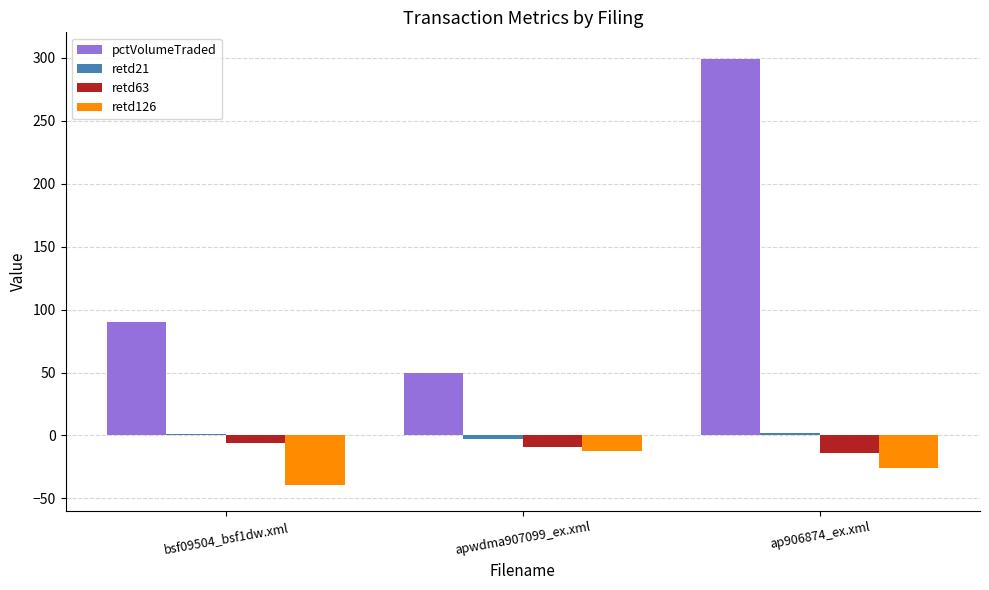

What is the maximum value for retd63?

-6